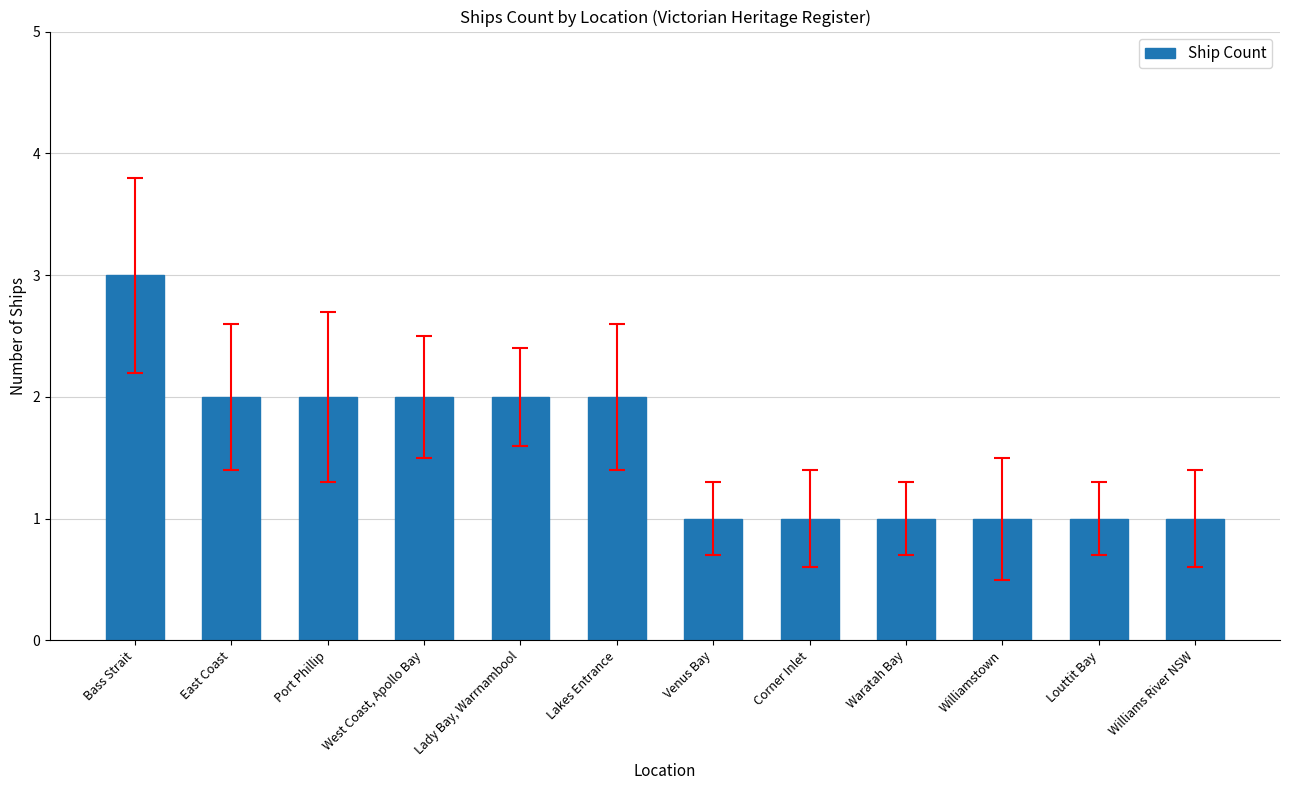

What is the label of the 6th bar from the right?

Venus Bay